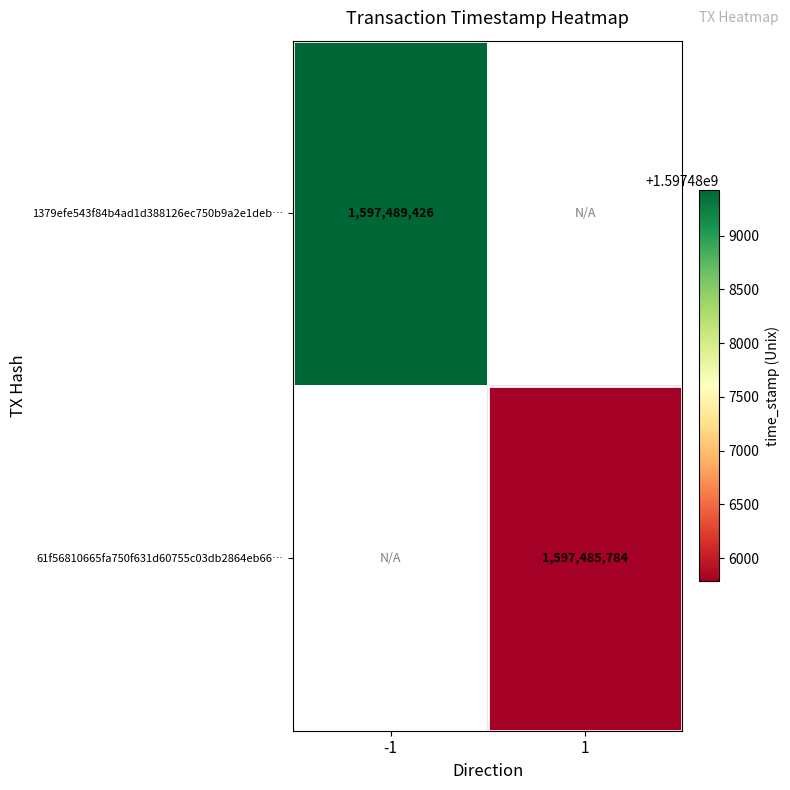

At how many categories does at least one series exceed 1597488077?

1